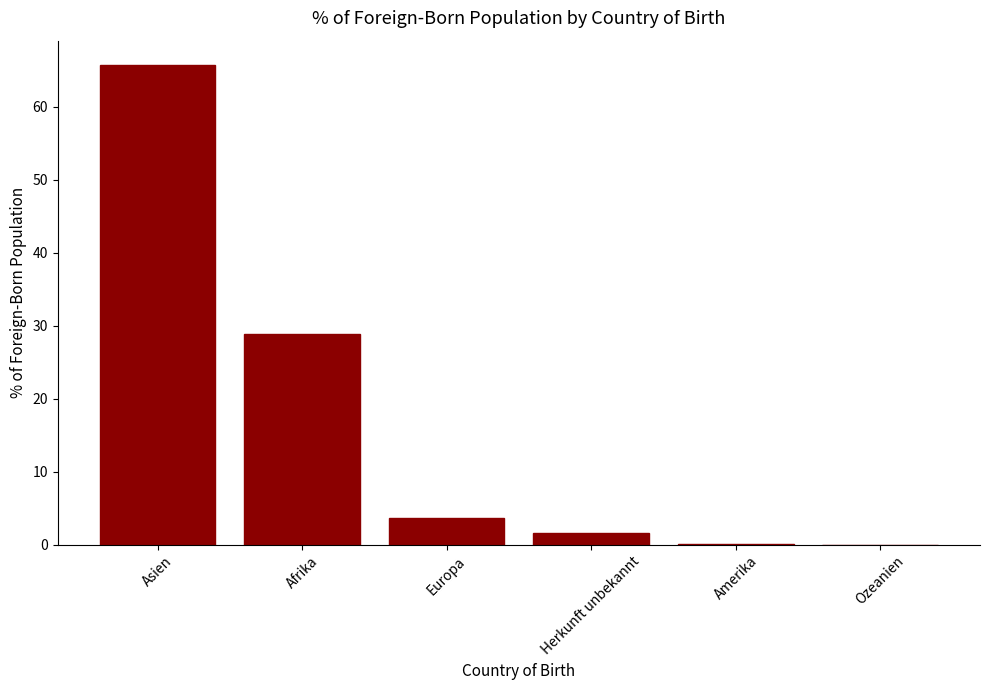

Which has a higher value, Europa or Herkunft unbekannt?

Europa